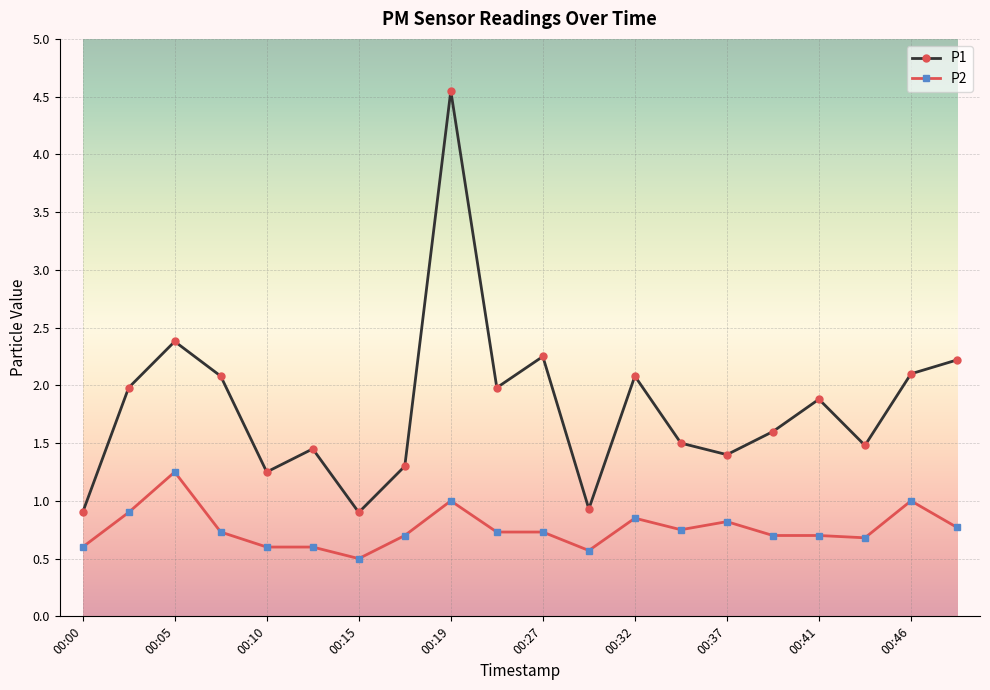

What is the sum of all P2 values?

15.2